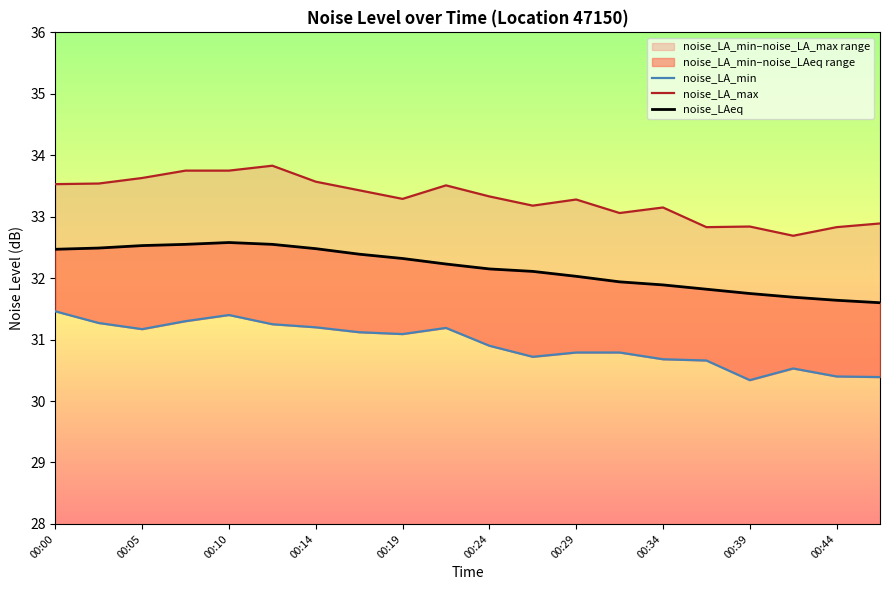

Rank the series by their average value, from lowest to highest.

noise_LA_min, noise_LAeq, noise_LA_max